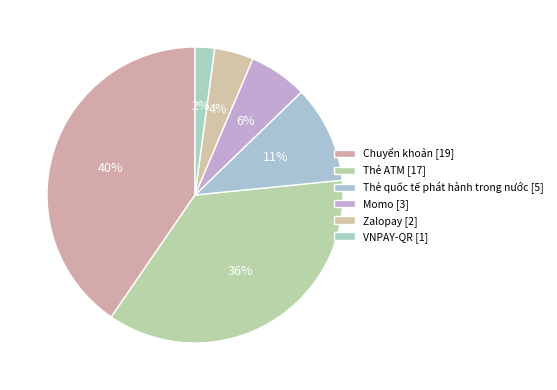

How many slices are in this pie chart?

6